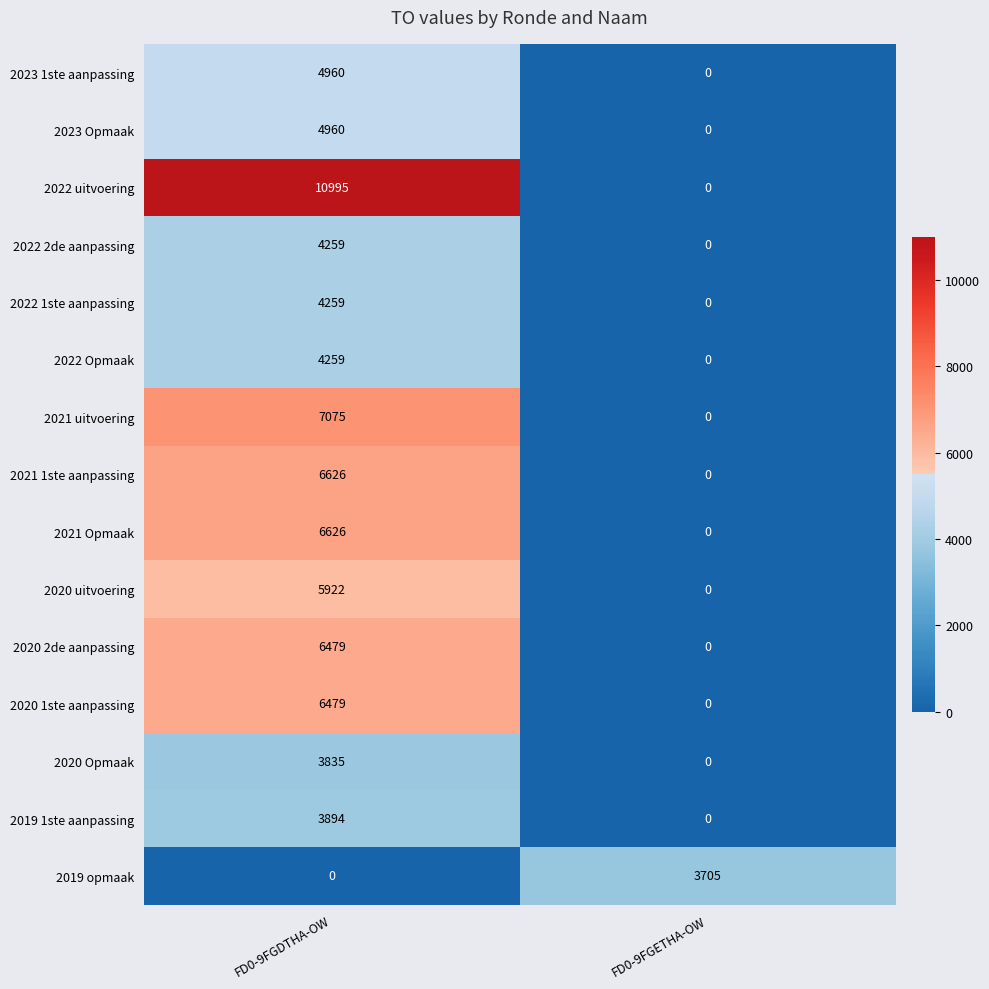

At which category is the sum across all series the highest?

FD0-9FGDTHA-OW